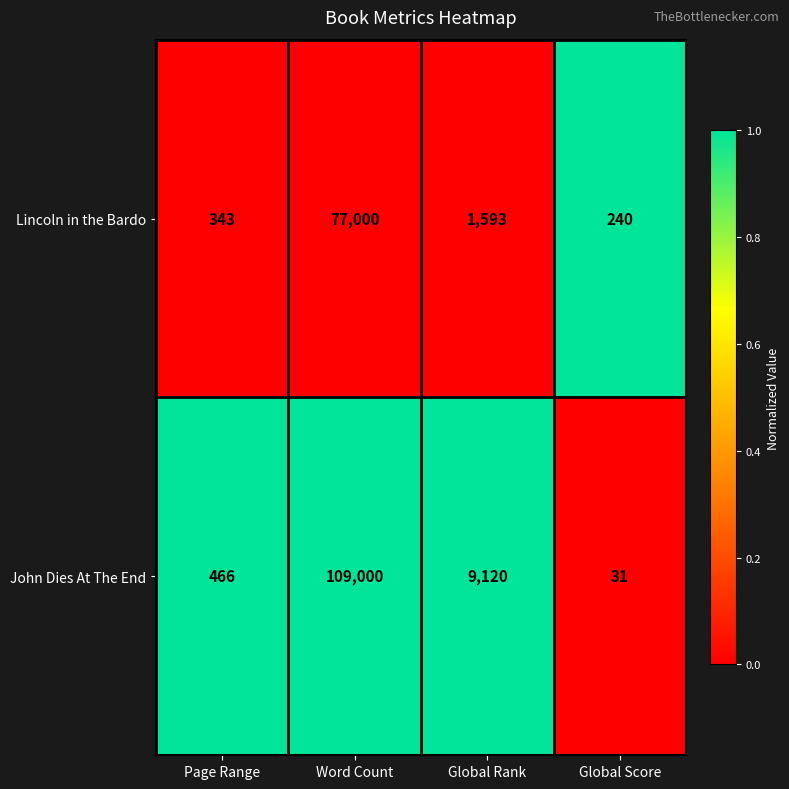

The value of John Dies At The End at Word Count is 109000. True or false?

True